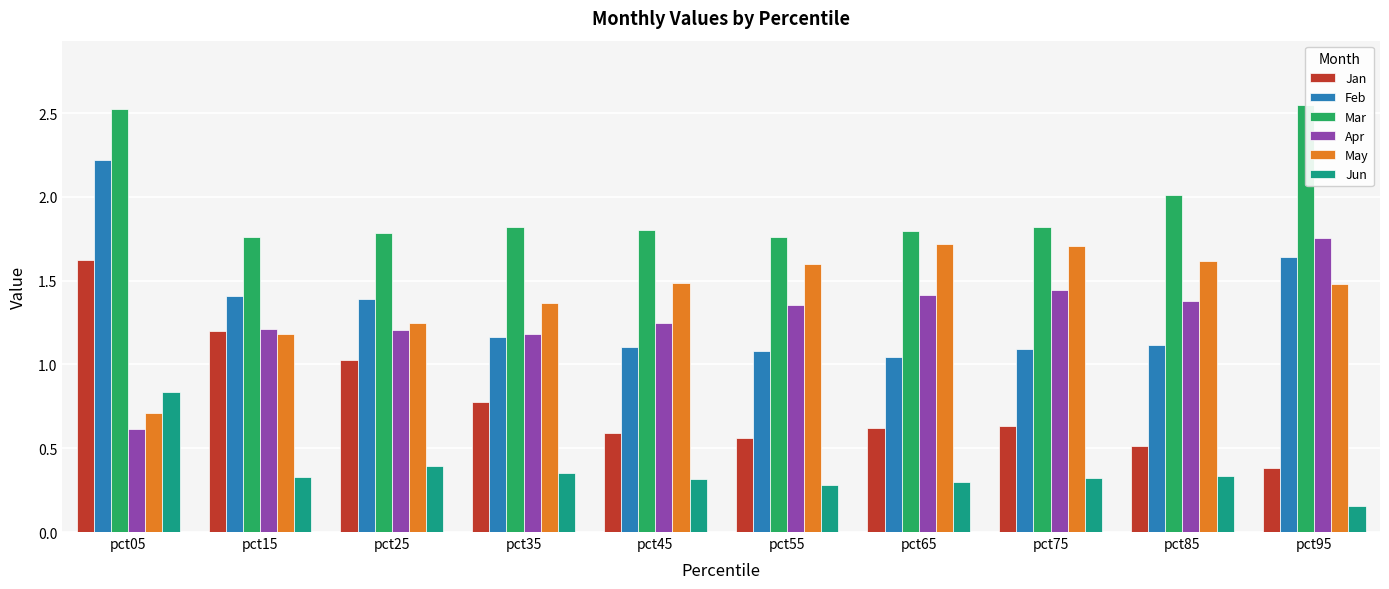

Reading left to right, extract all data points from this chart.

Jan: pct05=1.6	pct15=1.2	pct25=1.0	pct35=0.8	pct45=0.6	pct55=0.6	pct65=0.6	pct75=0.6	pct85=0.5	pct95=0.4
Feb: pct05=2.2	pct15=1.4	pct25=1.4	pct35=1.2	pct45=1.1	pct55=1.1	pct65=1.0	pct75=1.1	pct85=1.1	pct95=1.6
Mar: pct05=2.5	pct15=1.8	pct25=1.8	pct35=1.8	pct45=1.8	pct55=1.8	pct65=1.8	pct75=1.8	pct85=2.0	pct95=2.5
Apr: pct05=0.6	pct15=1.2	pct25=1.2	pct35=1.2	pct45=1.2	pct55=1.4	pct65=1.4	pct75=1.4	pct85=1.4	pct95=1.8
May: pct05=0.7	pct15=1.2	pct25=1.2	pct35=1.4	pct45=1.5	pct55=1.6	pct65=1.7	pct75=1.7	pct85=1.6	pct95=1.5
Jun: pct05=0.8	pct15=0.3	pct25=0.4	pct35=0.4	pct45=0.3	pct55=0.3	pct65=0.3	pct75=0.3	pct85=0.3	pct95=0.2